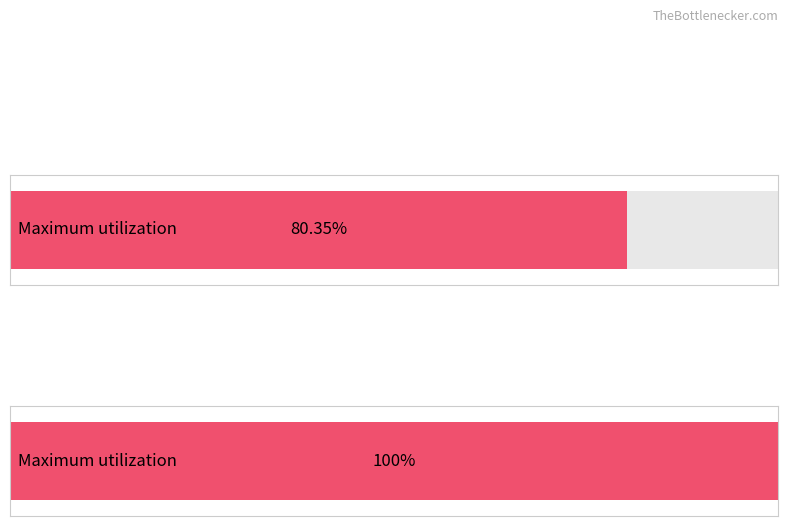

True or false: Average utilization has a value of 1 at Observation.code.

False